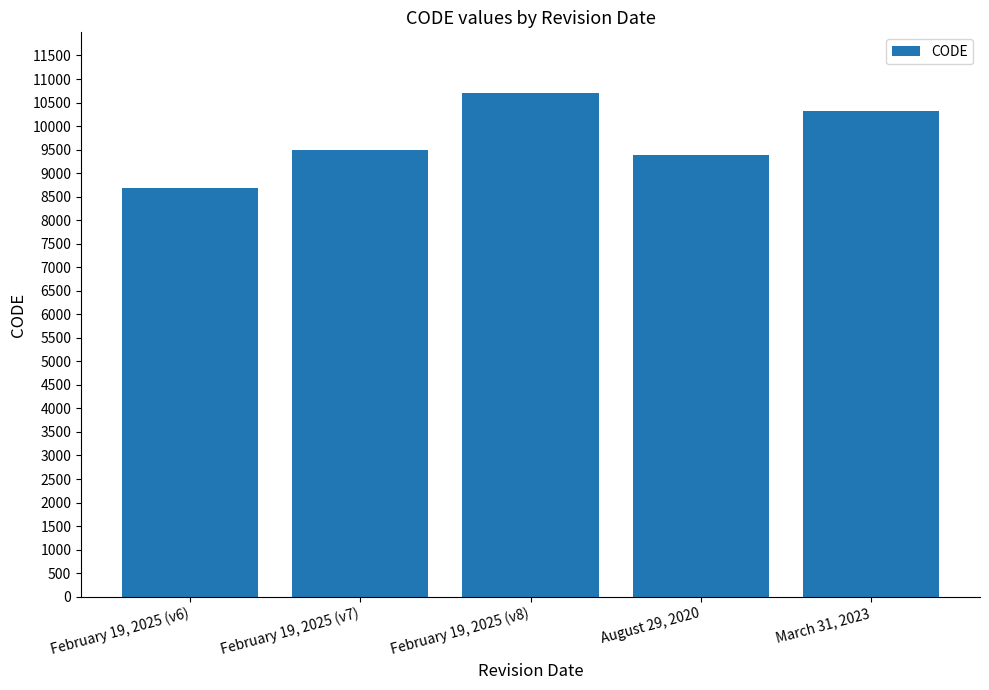

Approximately how many times larger is the value at February 19, 2025 (v7) compared to February 19, 2025 (v8)?

0.9